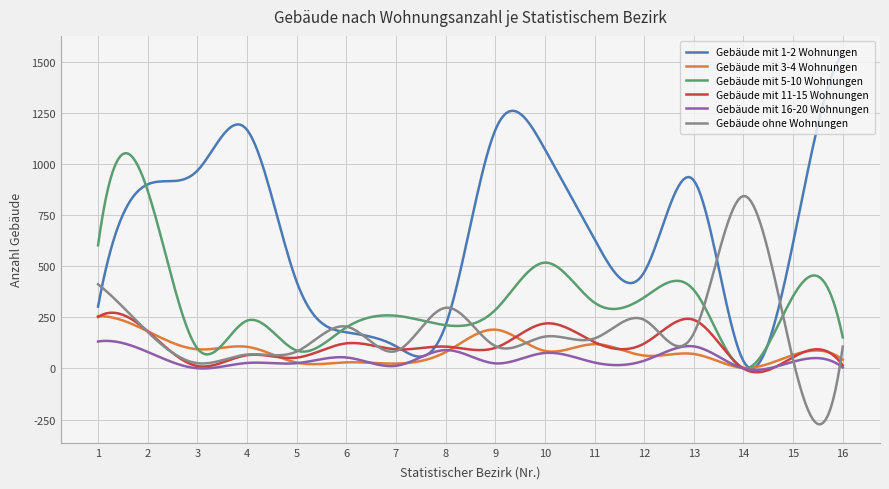

What is the smallest value displayed?

-273.2